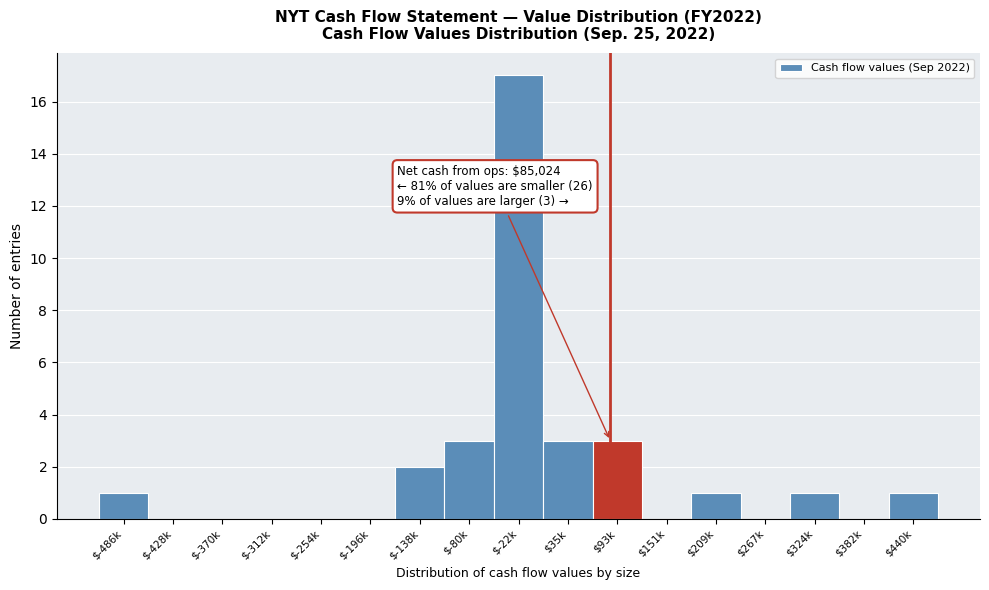

What is the greatest value displayed?

17